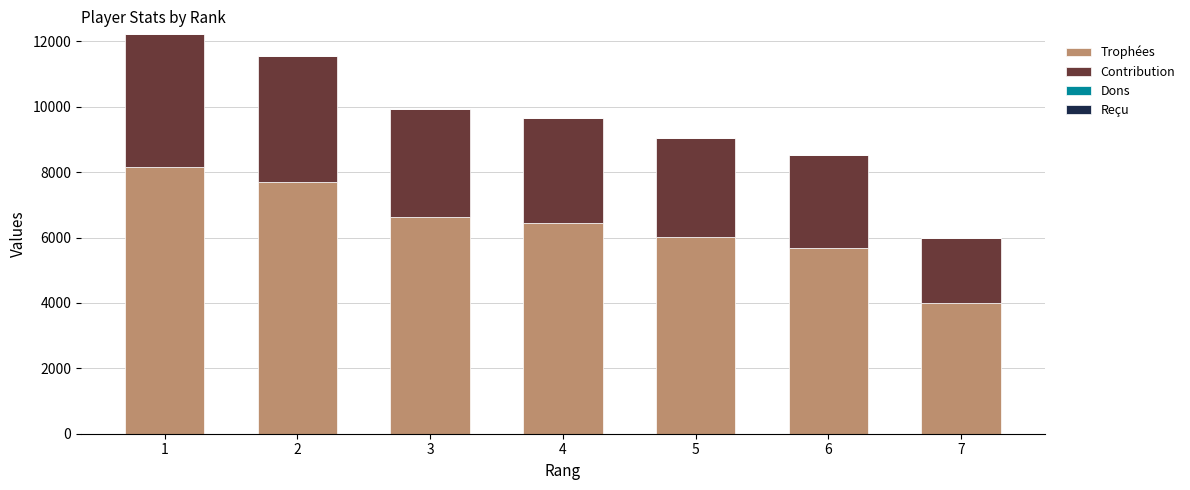

Are the bars grouped side by side (vs. stacked)?

No